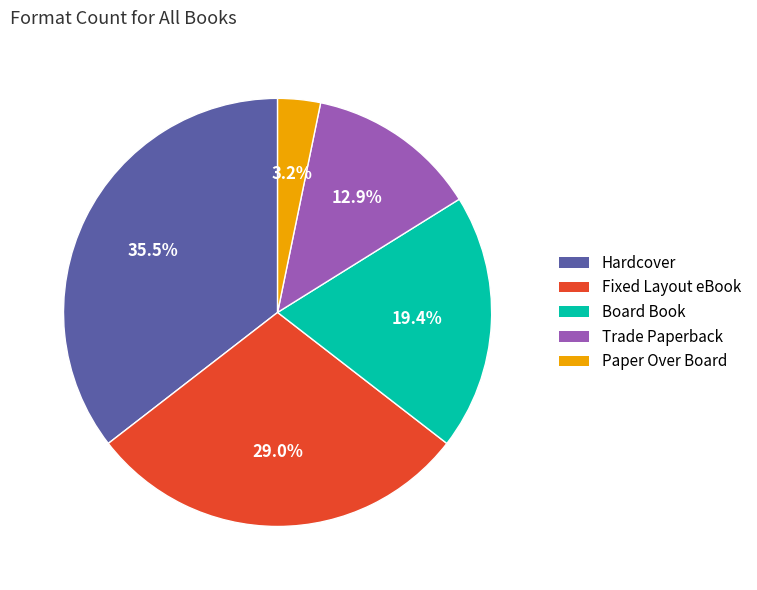

The Trade Paperback slice represents 19% of the pie. True or false?

False